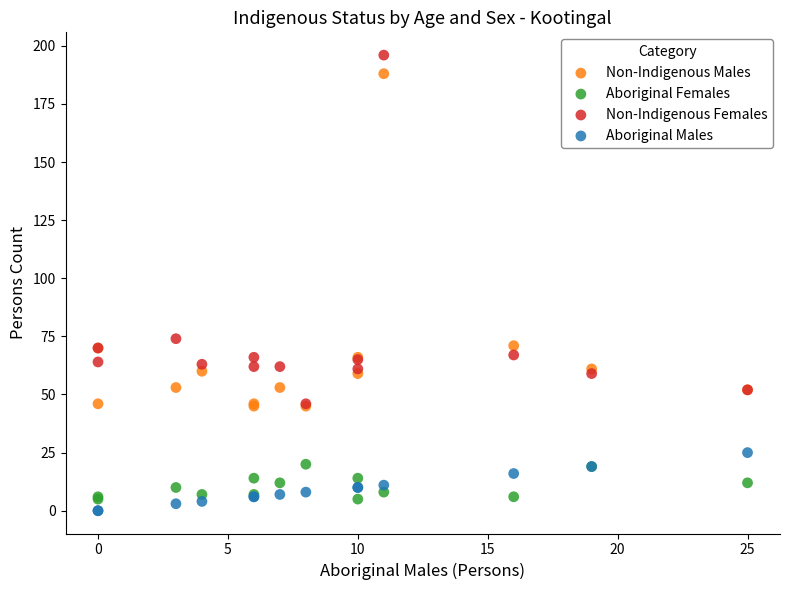

In the Non-Indigenous Females series, what Y value is closest to 121?

74